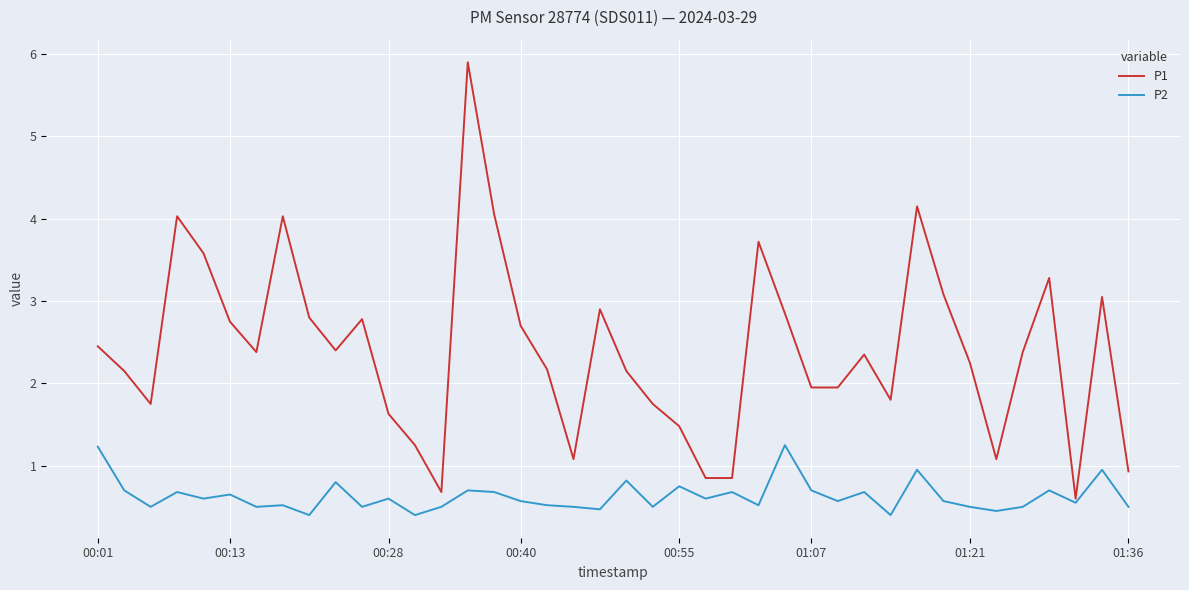

List the series in order of their overall mean, highest first.

P1, P2